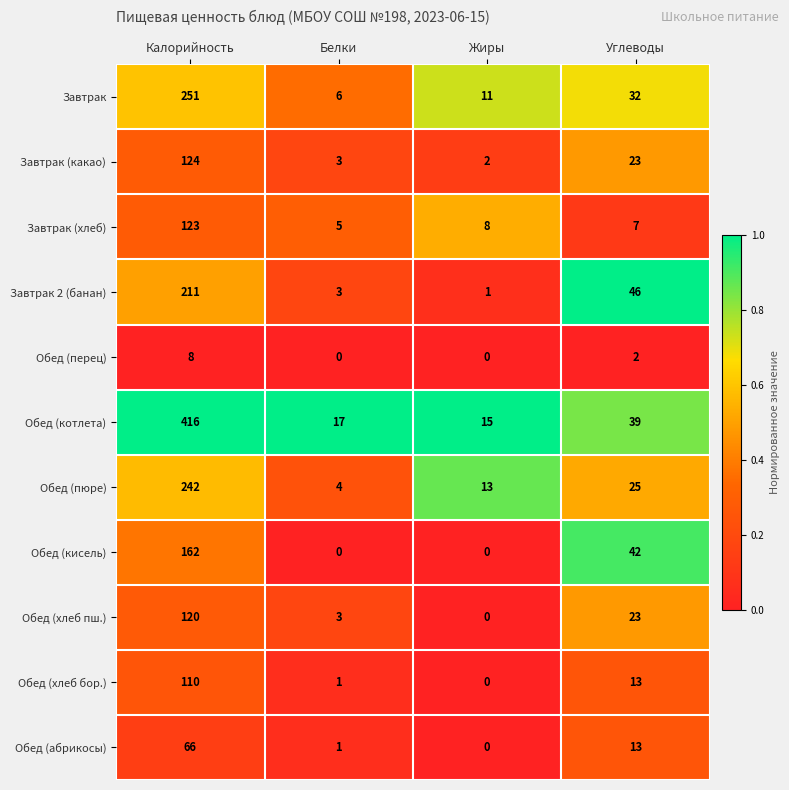

What is the highest value of the Завтрак 2 (банан) series?

211